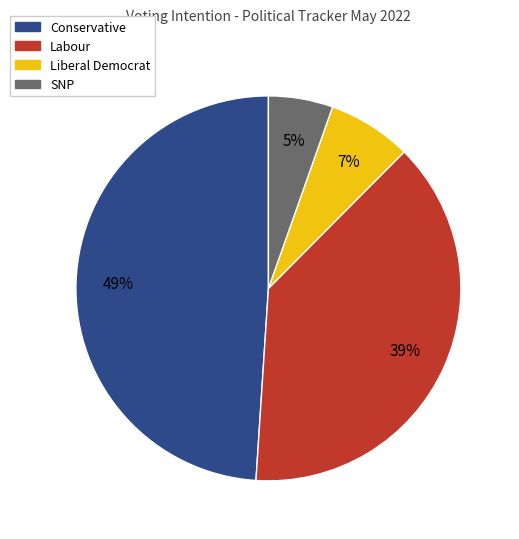

What percentage is the Liberal Democrat slice, to the nearest percent?

7%